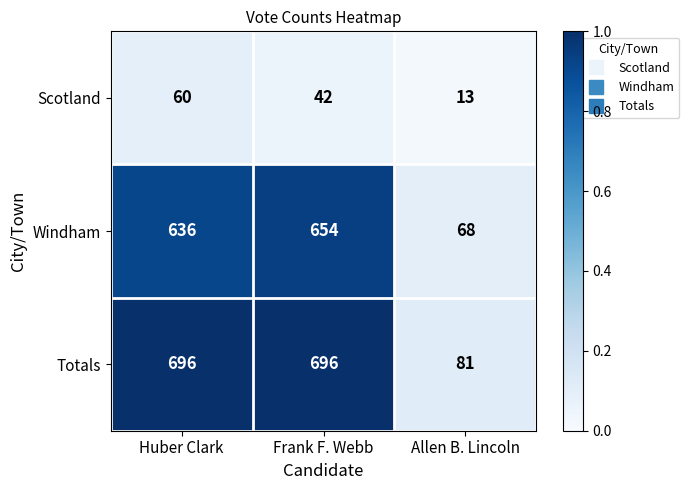

Reading left to right, list all the values displayed in this chart.

Scotland: 60	42	13
Windham: 636	654	68
Totals: 696	696	81